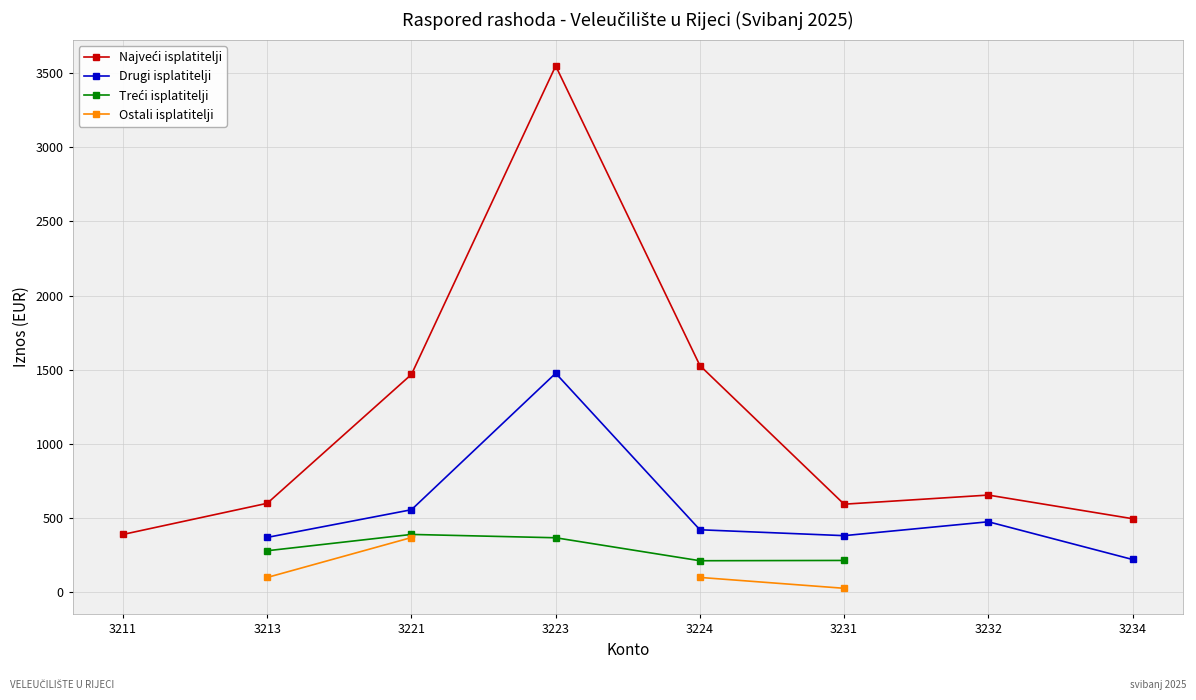

What is the value of the Najveći isplatitelji point at the 5th from the left?

1528.8